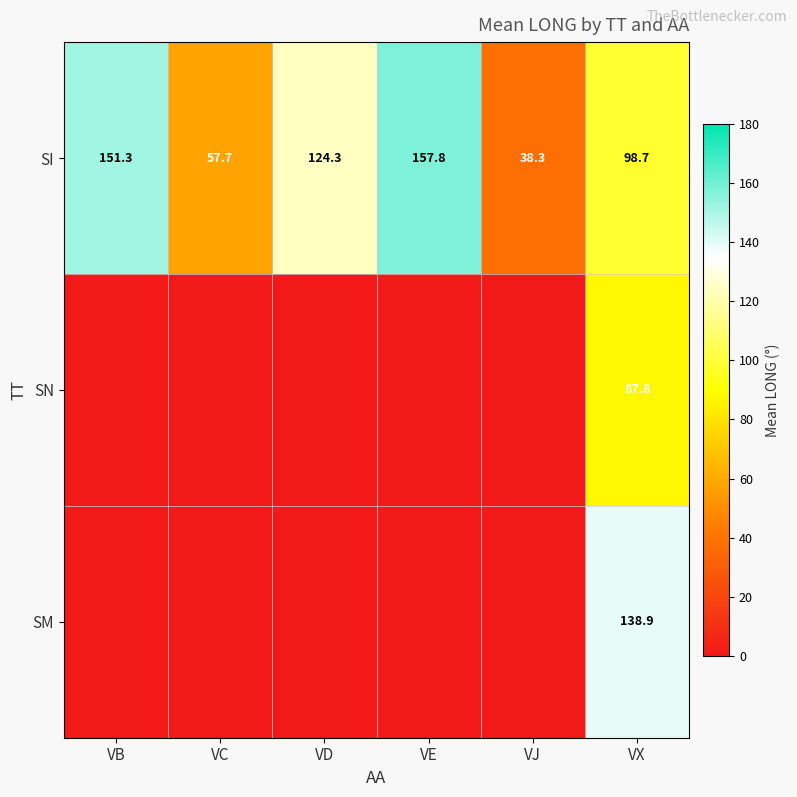

How many distinct data groups are displayed?

3